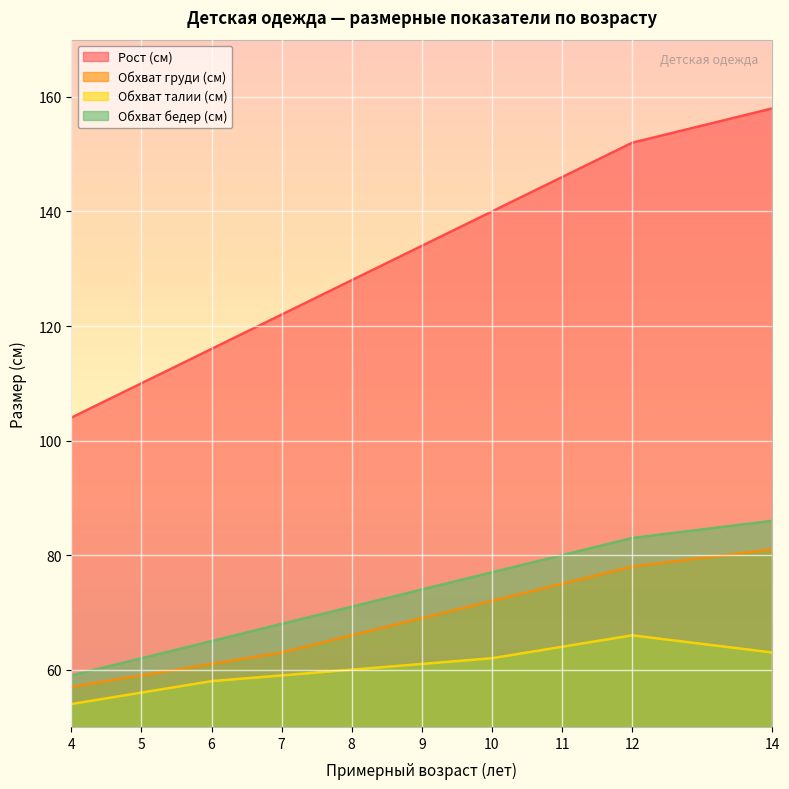

True or false: Рост (см) and Обхват груди (см) intersect in this chart.

False